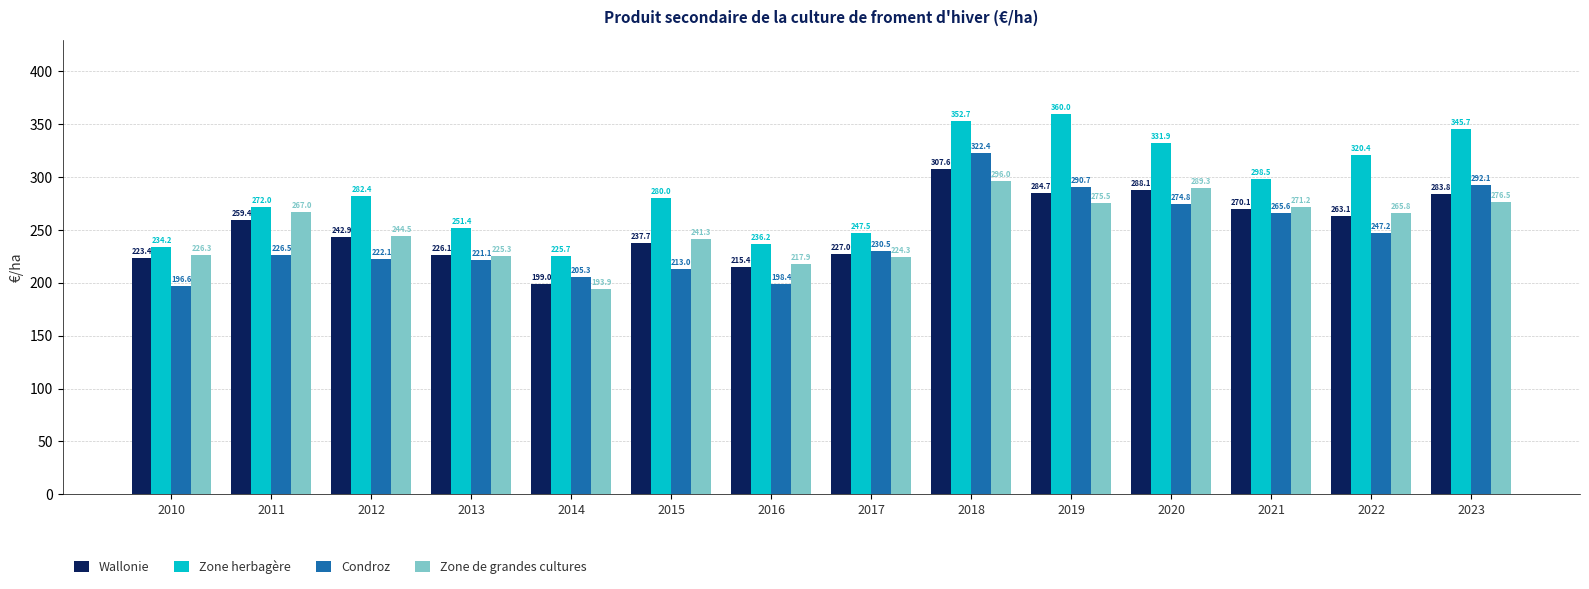

What is the difference between the maximum and minimum values in the Wallonie series?

108.6